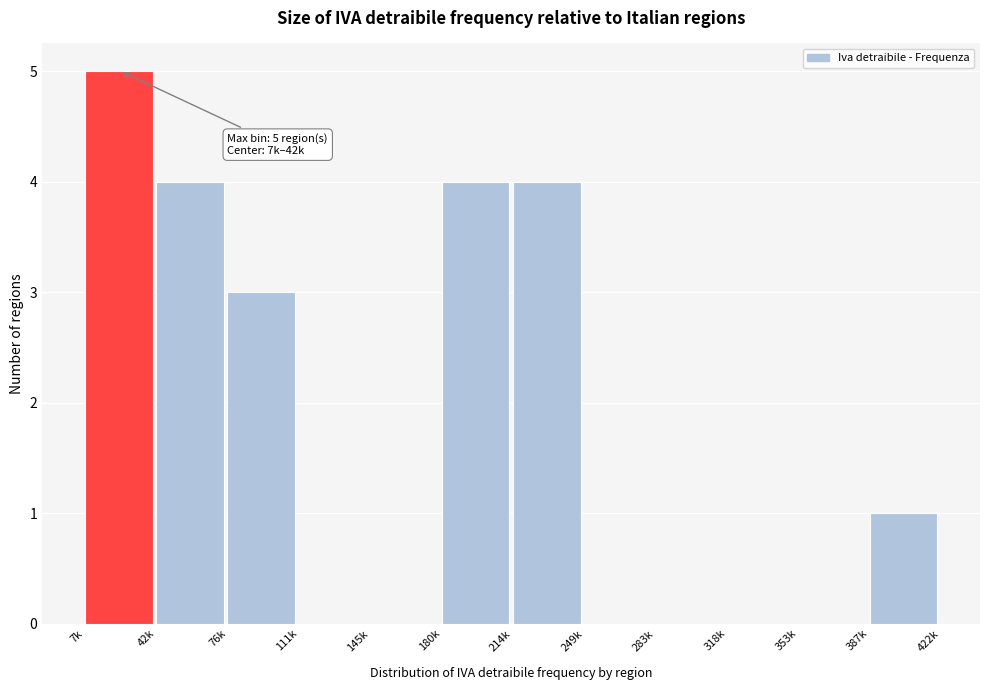

Reading left to right, list all the values displayed in this chart.

7k=5	42k=4	76k=3	111k=0	145k=0	180k=4	214k=4	249k=0	283k=0	318k=0	353k=0	387k=1